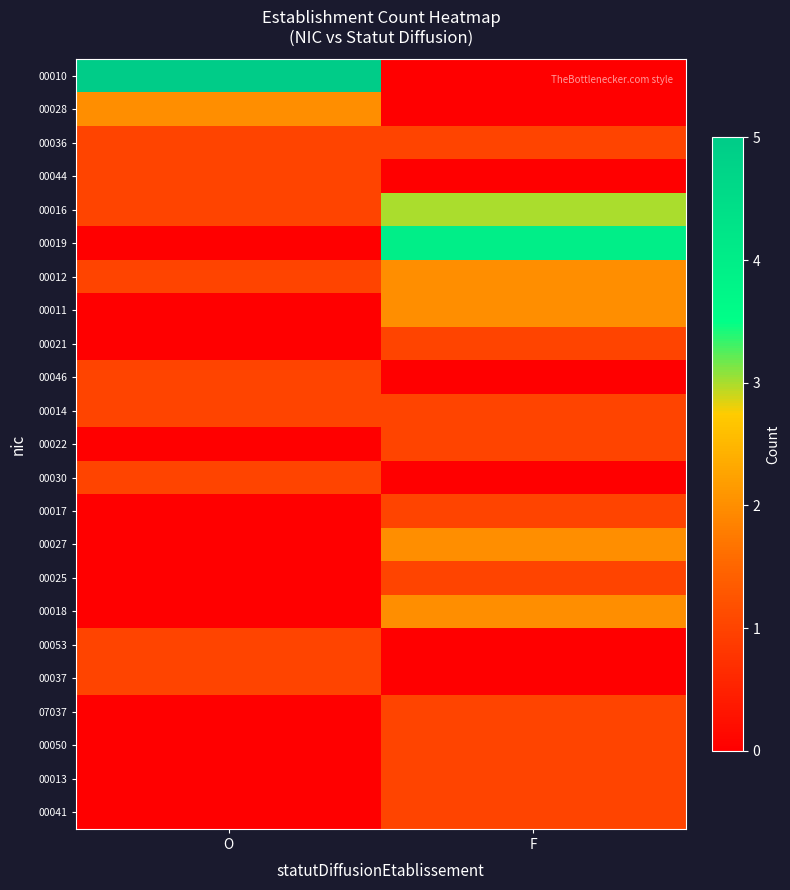

Reading left to right, transcribe all the data shown in this chart.

00010: O=5	F=0
00028: O=2	F=0
00036: O=1	F=1
00044: O=1	F=0
00016: O=1	F=3
00019: O=0	F=4
00012: O=1	F=2
00011: O=0	F=2
00021: O=0	F=1
00046: O=1	F=0
00014: O=1	F=1
00022: O=0	F=1
00030: O=1	F=0
00017: O=0	F=1
00027: O=0	F=2
00025: O=0	F=1
00018: O=0	F=2
00053: O=1	F=0
00037: O=1	F=0
07037: O=0	F=1
00050: O=0	F=1
00013: O=0	F=1
00041: O=0	F=1